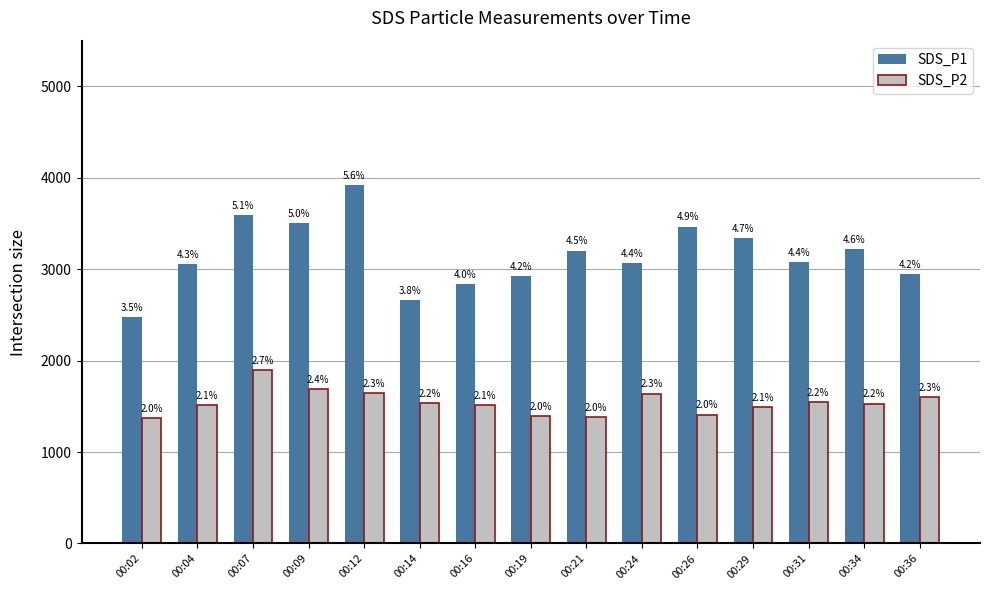

At which label does SDS_P2 first exceed 1530?

00:07